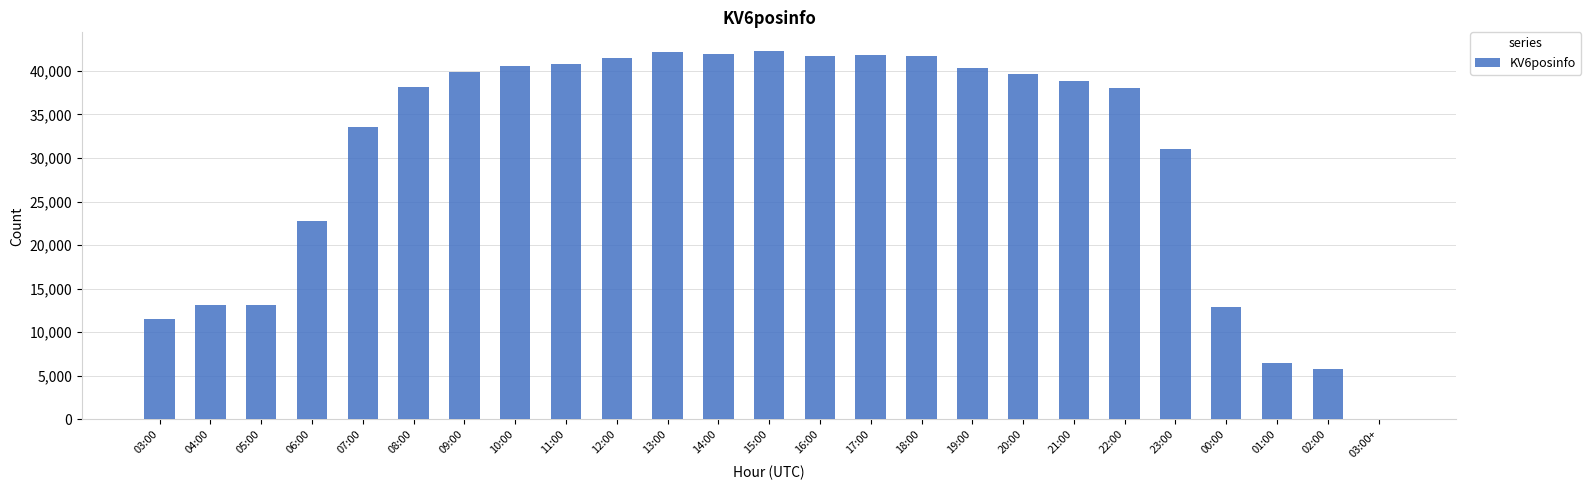

Is it true that the value at 22:00 is 26579?

False